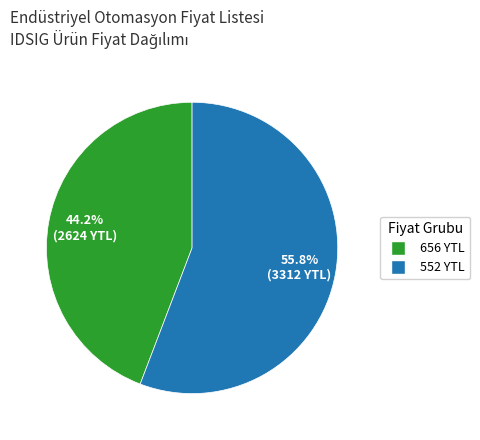

Does any single category account for the majority?

Yes